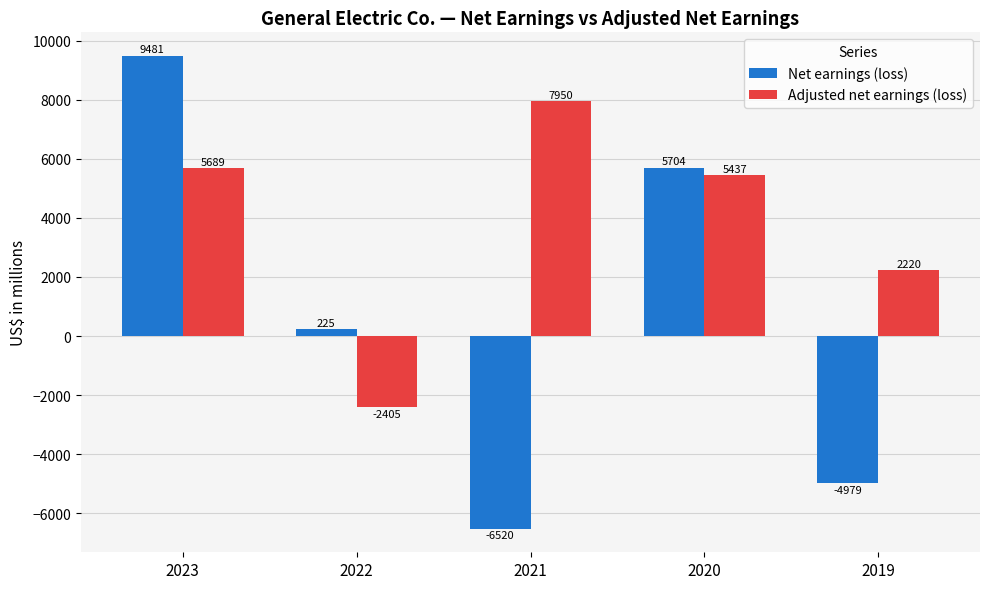

Are the bars grouped side by side (vs. stacked)?

Yes